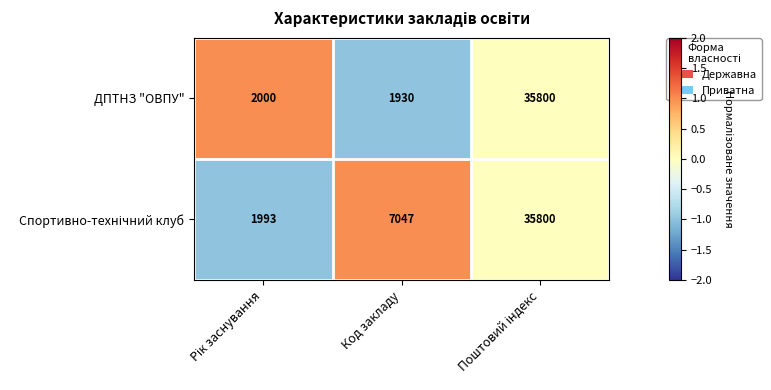

Which series has the largest range (max minus min)?

ДПТНЗ "ОВПУ"